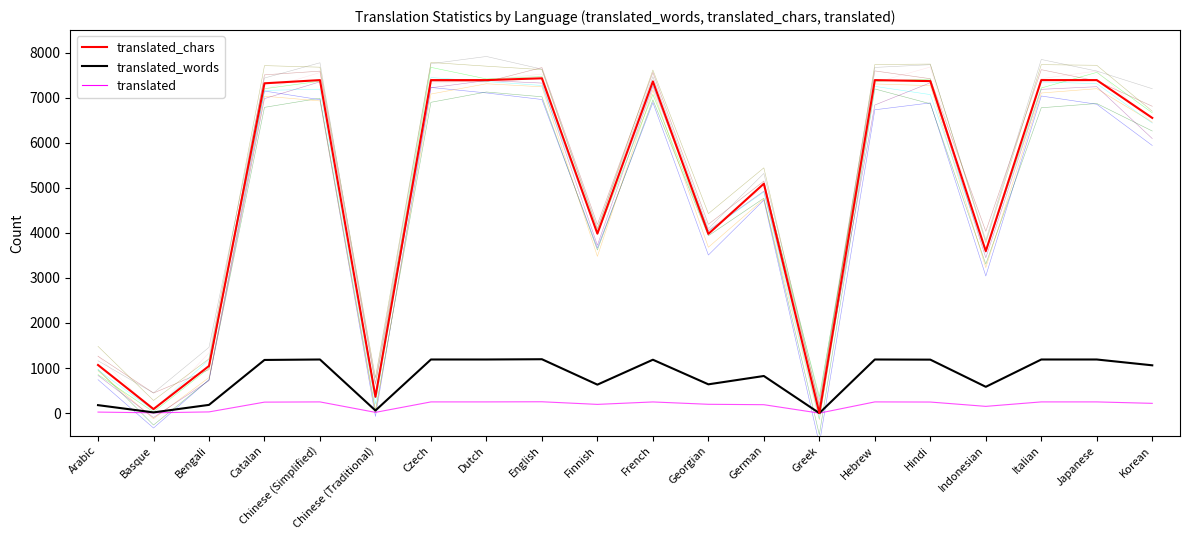

At which category does the chart reach its peak across all series?

English